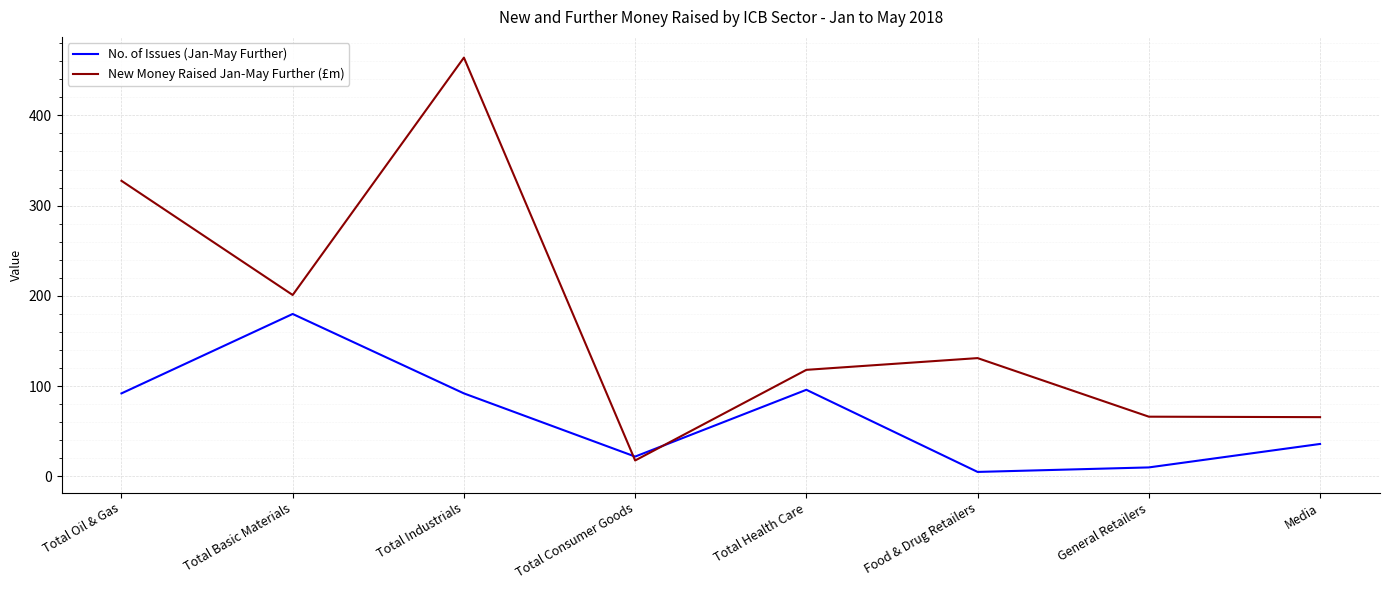

In New Money Raised Jan-May Further (£m), how many points are higher than both neighbors (excluding endpoints)?

2